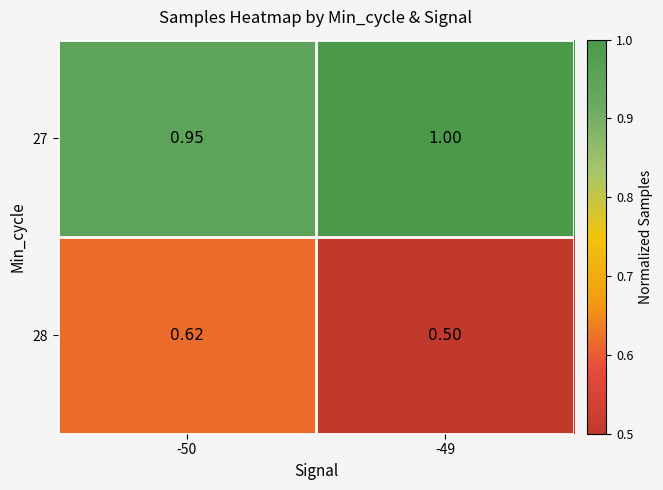

At which category does the chart reach its peak across all series?

-49